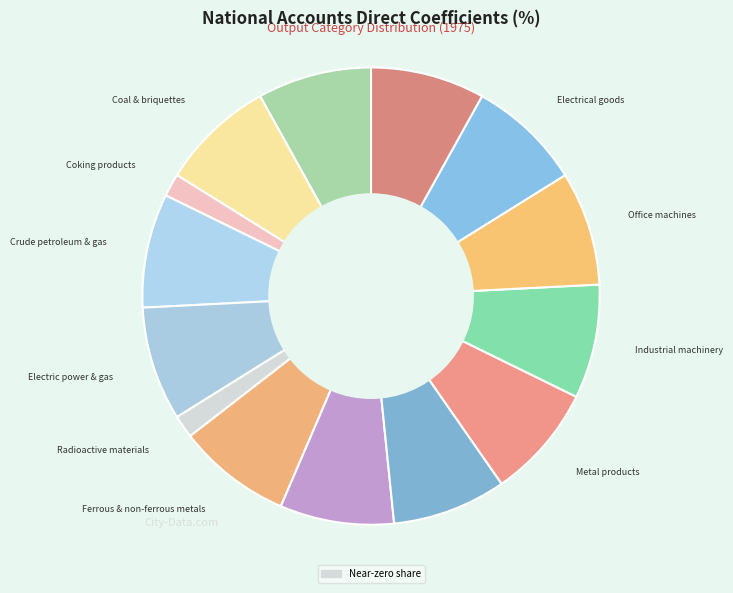

How many segments does this pie chart have?

14